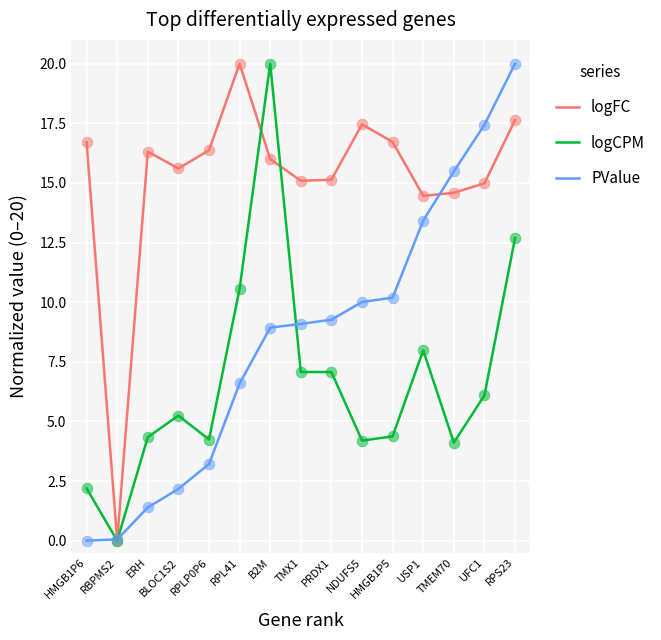

Which series has the largest total across all categories?

logFC